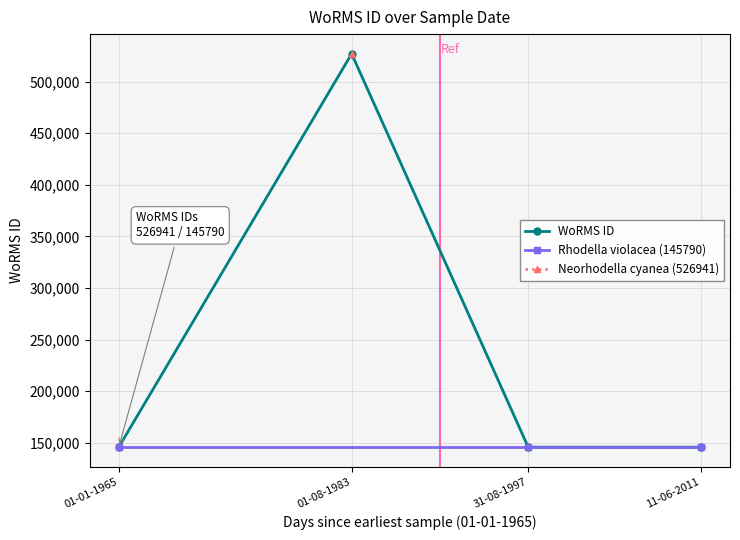

What value does the data have at 31-08-1997, to the nearest 50?

145800